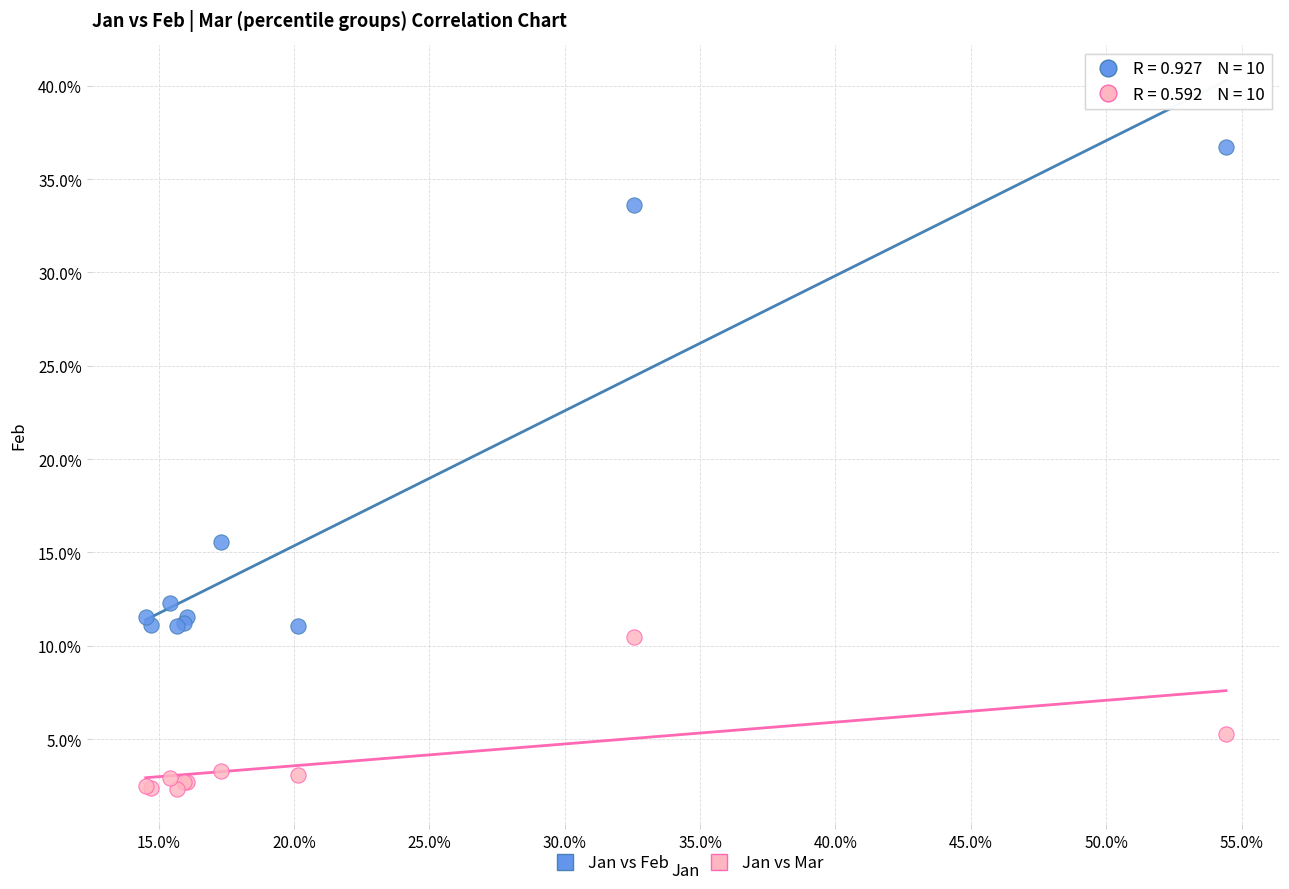

What are all the series names shown in the legend?

Jan vs Feb, Jan vs Mar